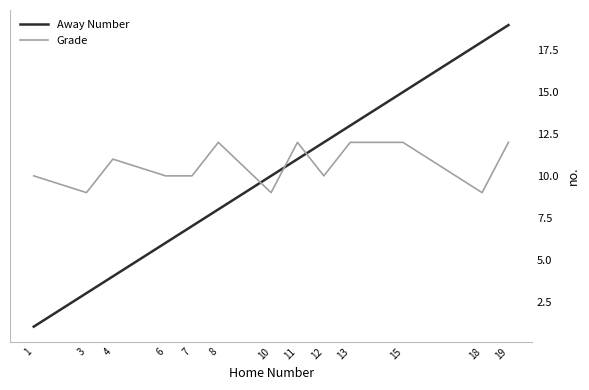

Which series has the largest range (max minus min)?

Away Number